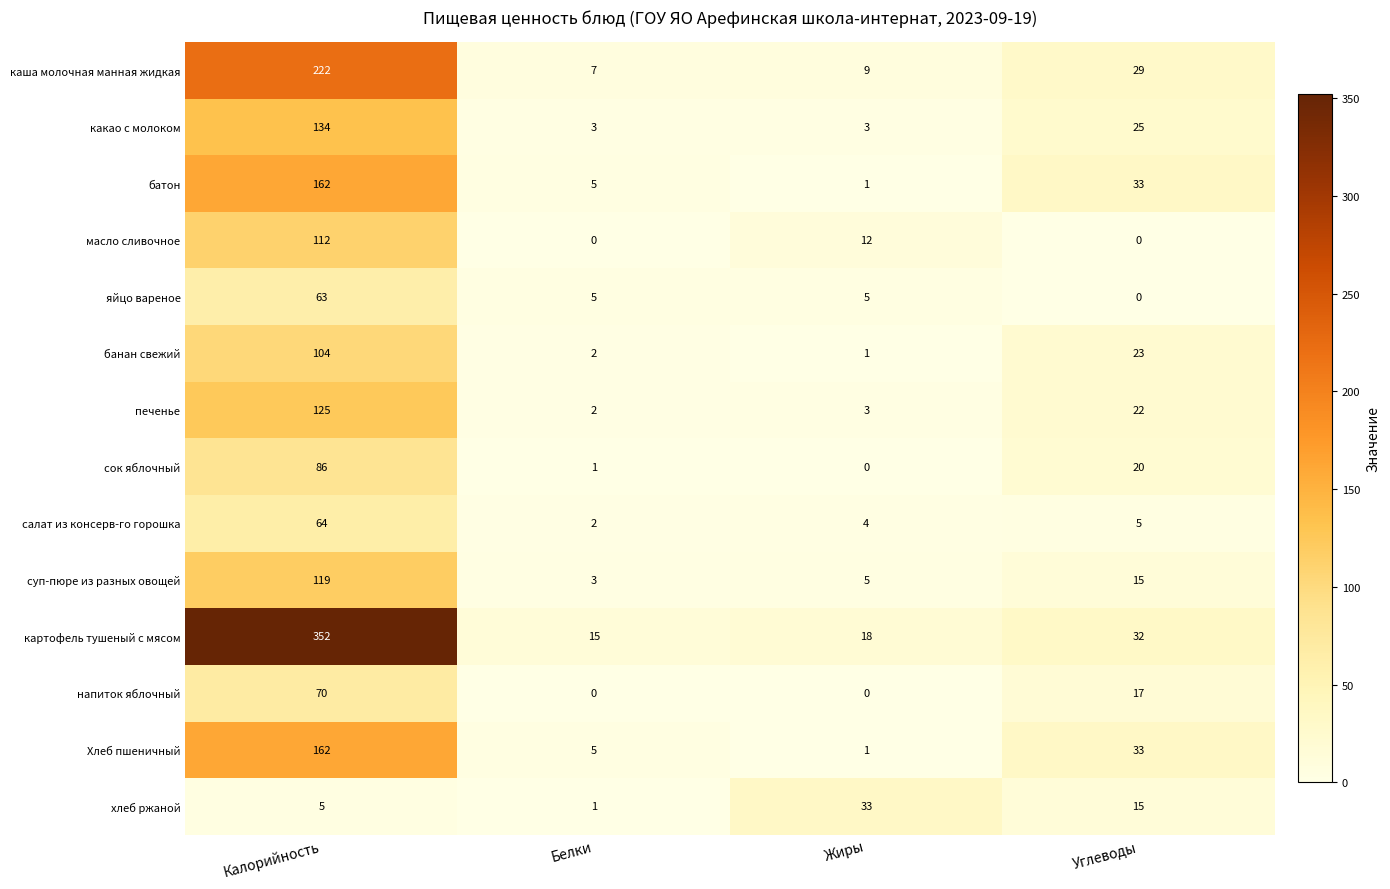

Rank the categories by сок яблочный value from highest to lowest.

Калорийность, Углеводы, Белки, Жиры